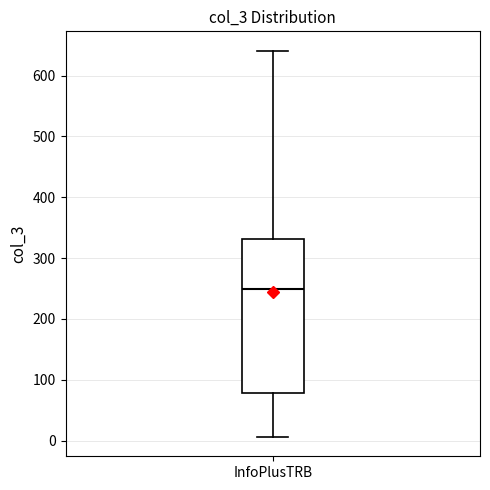

Transcribe this box plot: give where the median line is, the range the box spans, and where the two whiskers end, as read against the y-axis. The values are not printed on the chart, so give them approximately, as read against the axis.

median 250, box 80 to 330, whiskers 10 to 640